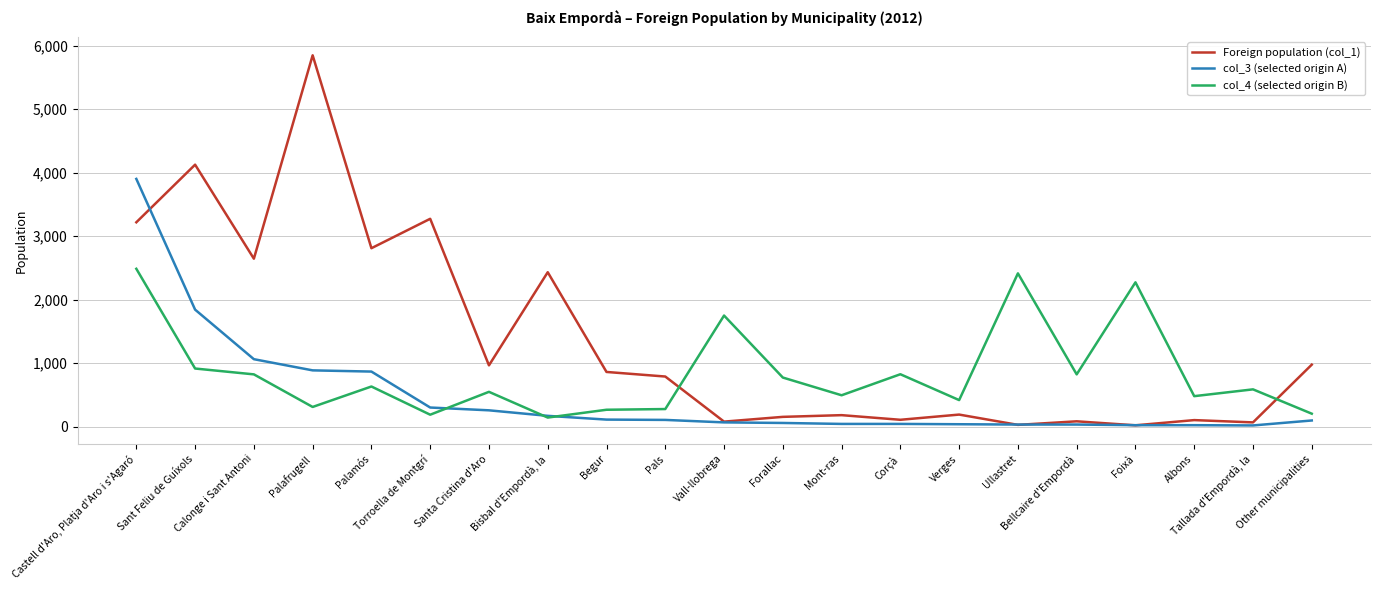

How many series are shown in this chart?

3